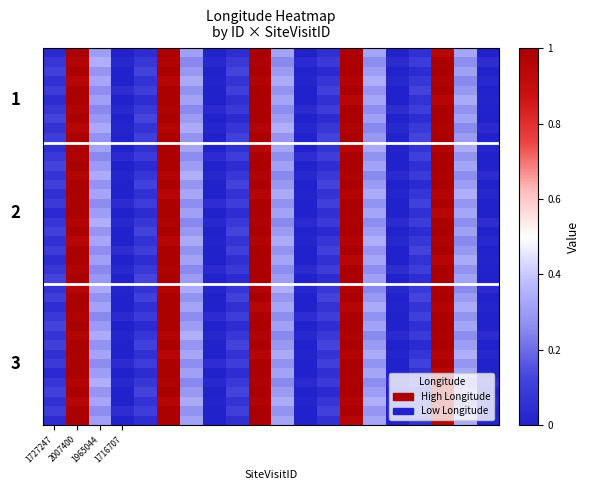

How many data points does each series have?

20